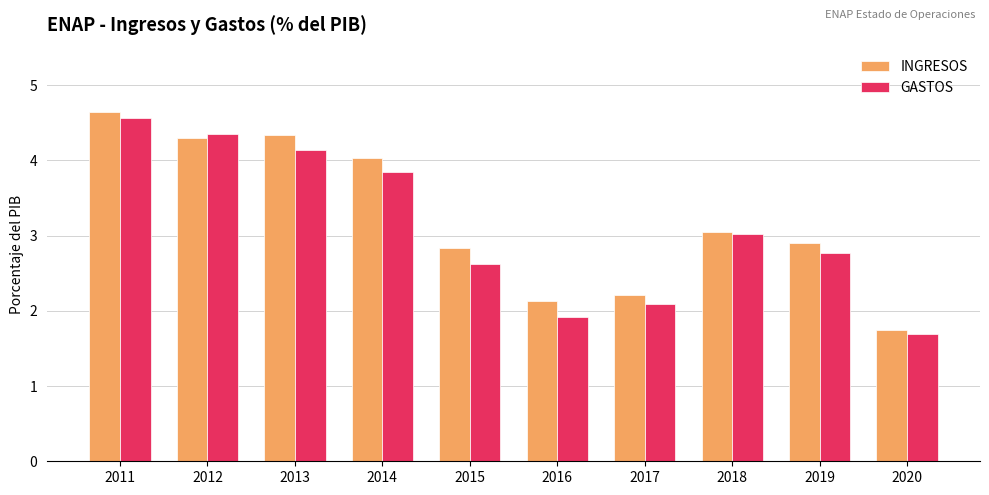

Is the value of INGRESOS at 2011 greater than the value of GASTOS at 2019?

Yes